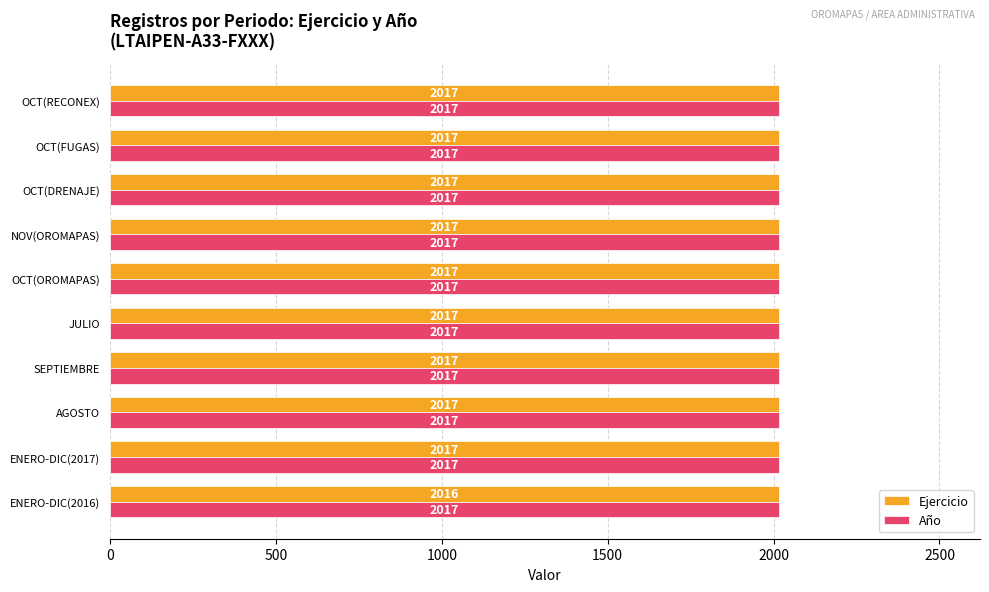

Rank the series by their average value, from lowest to highest.

Ejercicio, Año